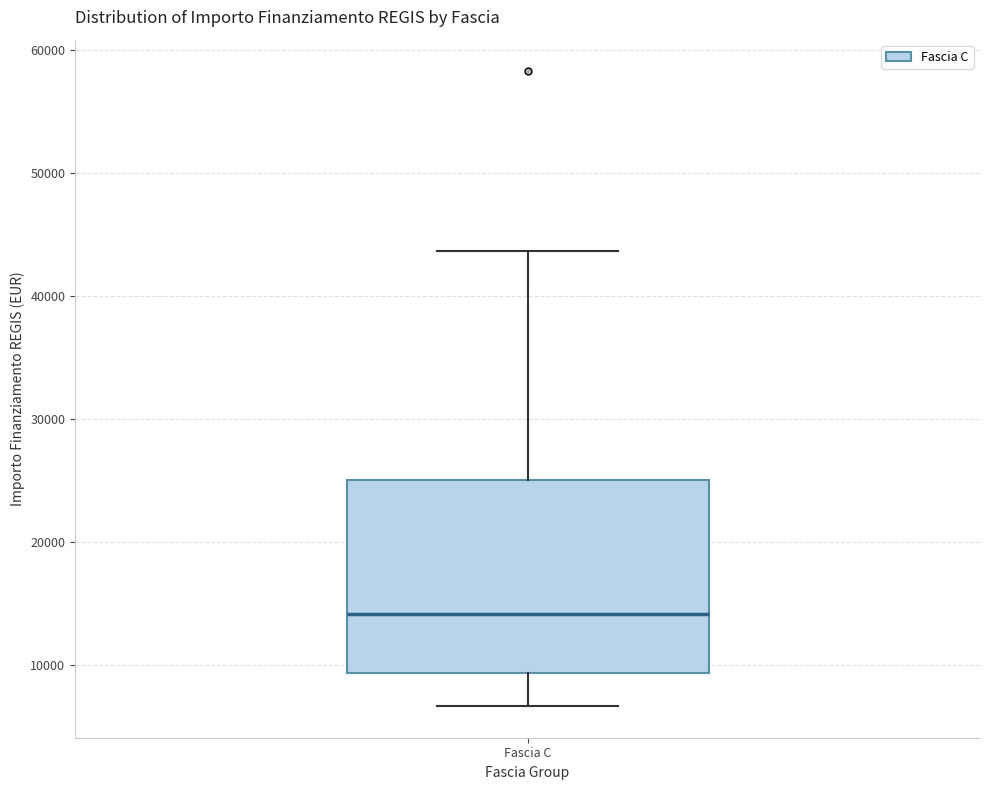

Where does the median line of the box for Fascia C sit on the y-axis? The values are not printed on the chart, so give them approximately, as read against the axis.

14000